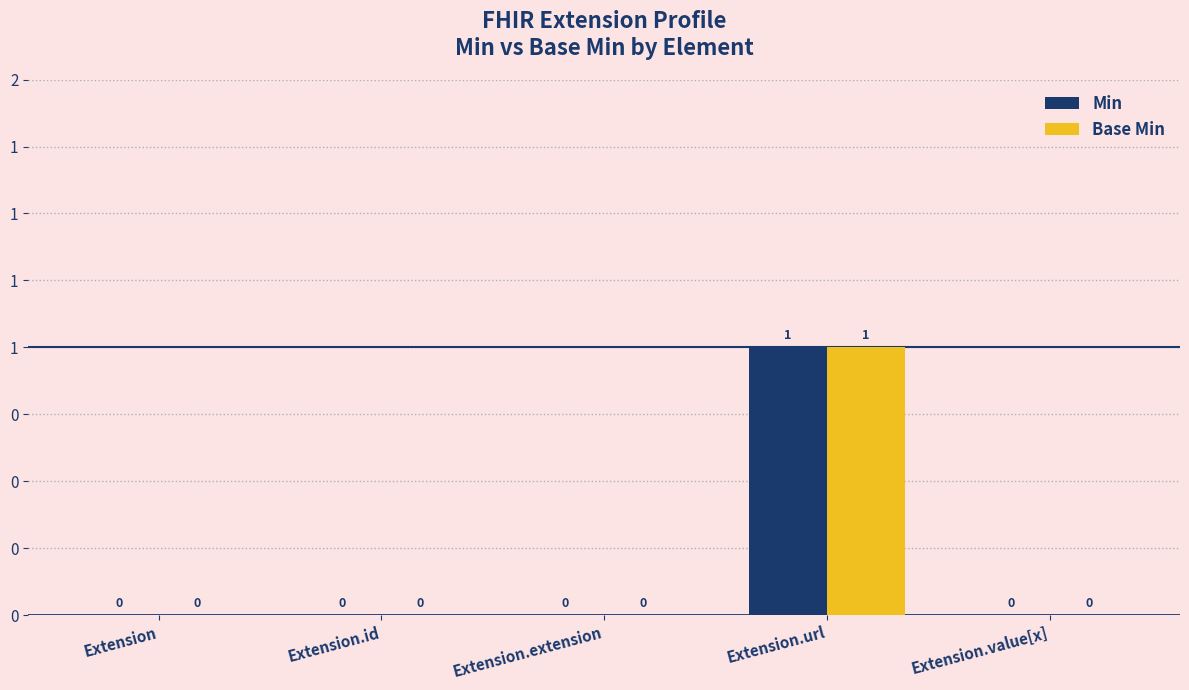

Reading left to right, what are all the values shown in this chart?

Min: Extension=0	Extension.id=0	Extension.extension=0	Extension.url=1	Extension.value[x]=0
Base Min: Extension=0	Extension.id=0	Extension.extension=0	Extension.url=1	Extension.value[x]=0